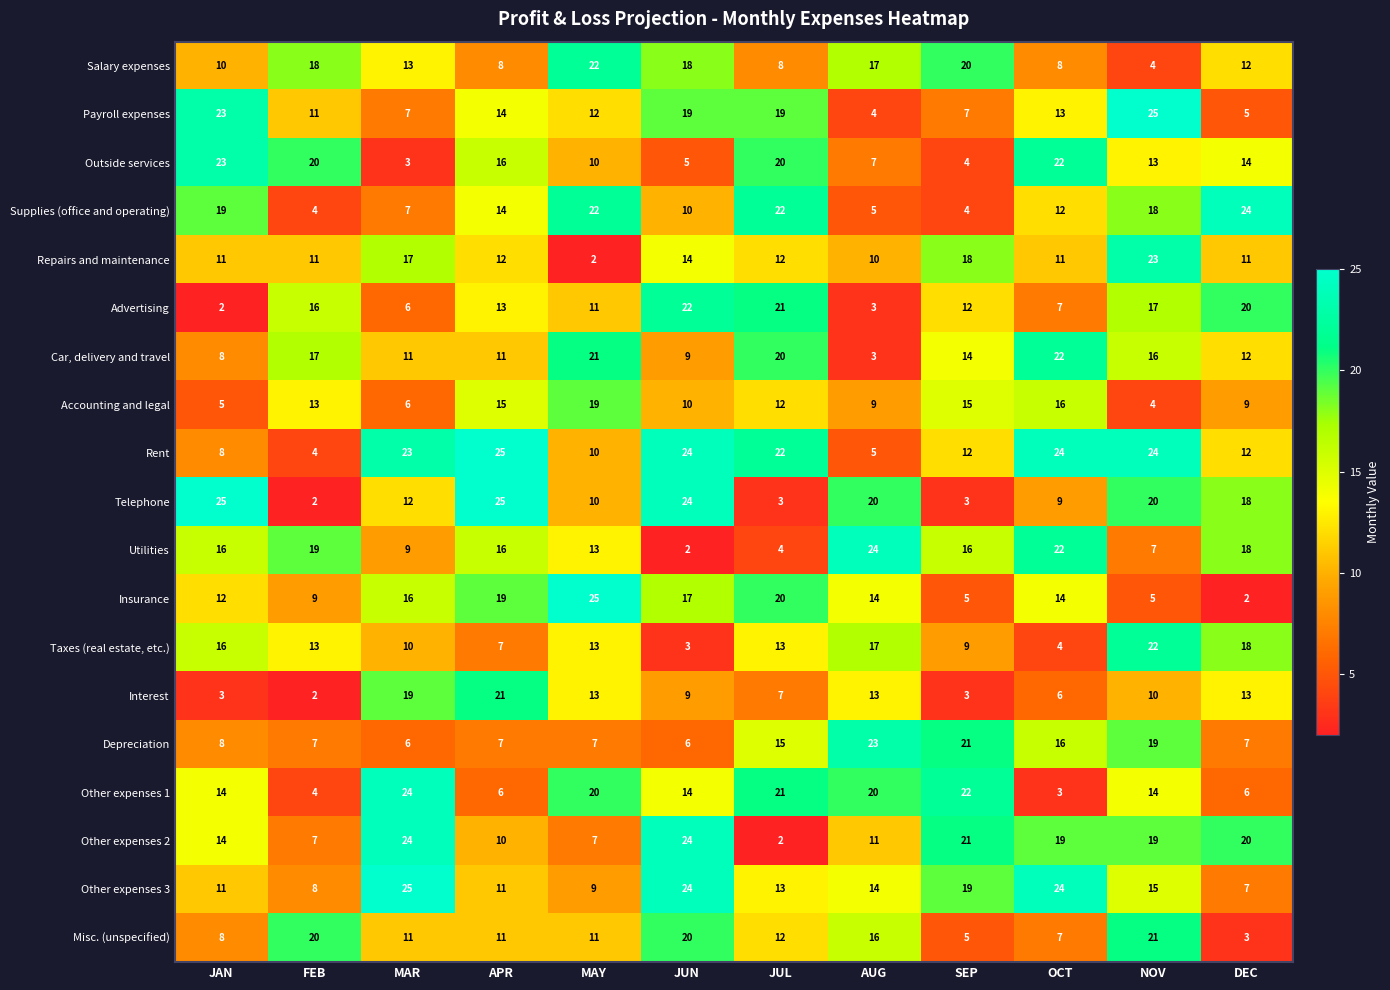

At which label does Rent first exceed 22?

MAR